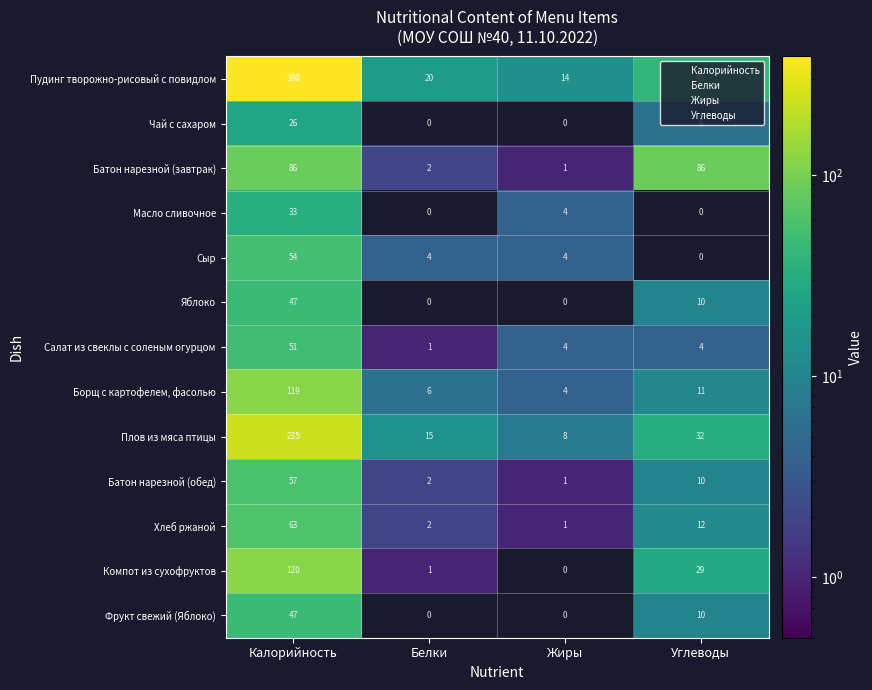

What is the total value across all series at Углеводы?

251